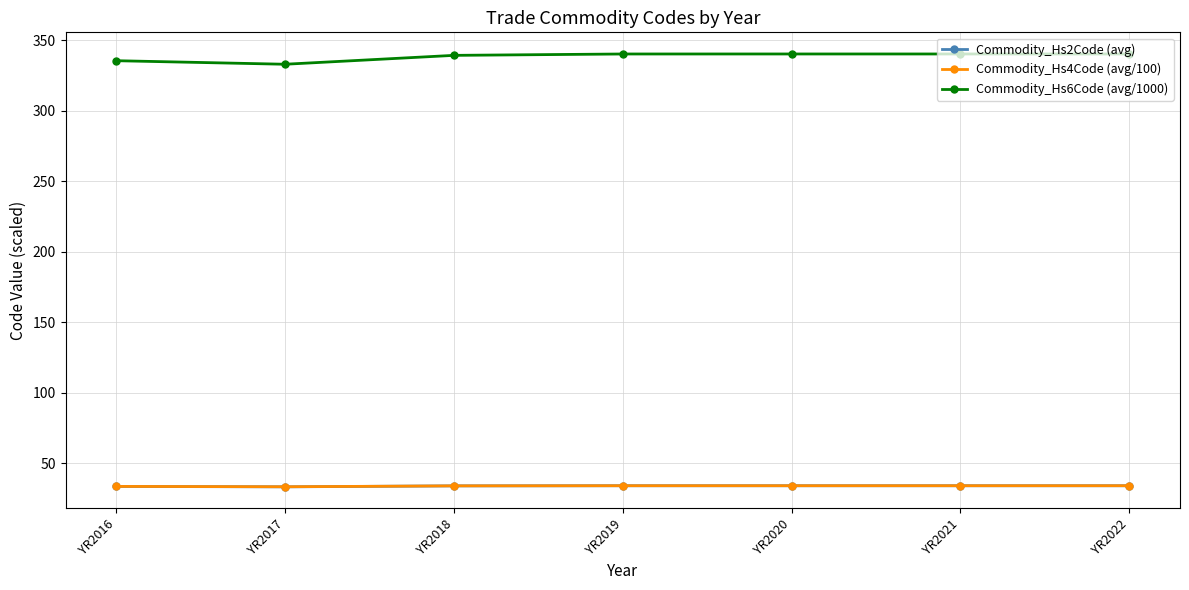

Is it true that Commodity_Hs4Code (avg/100) equals 34.0 at YR2020?

True